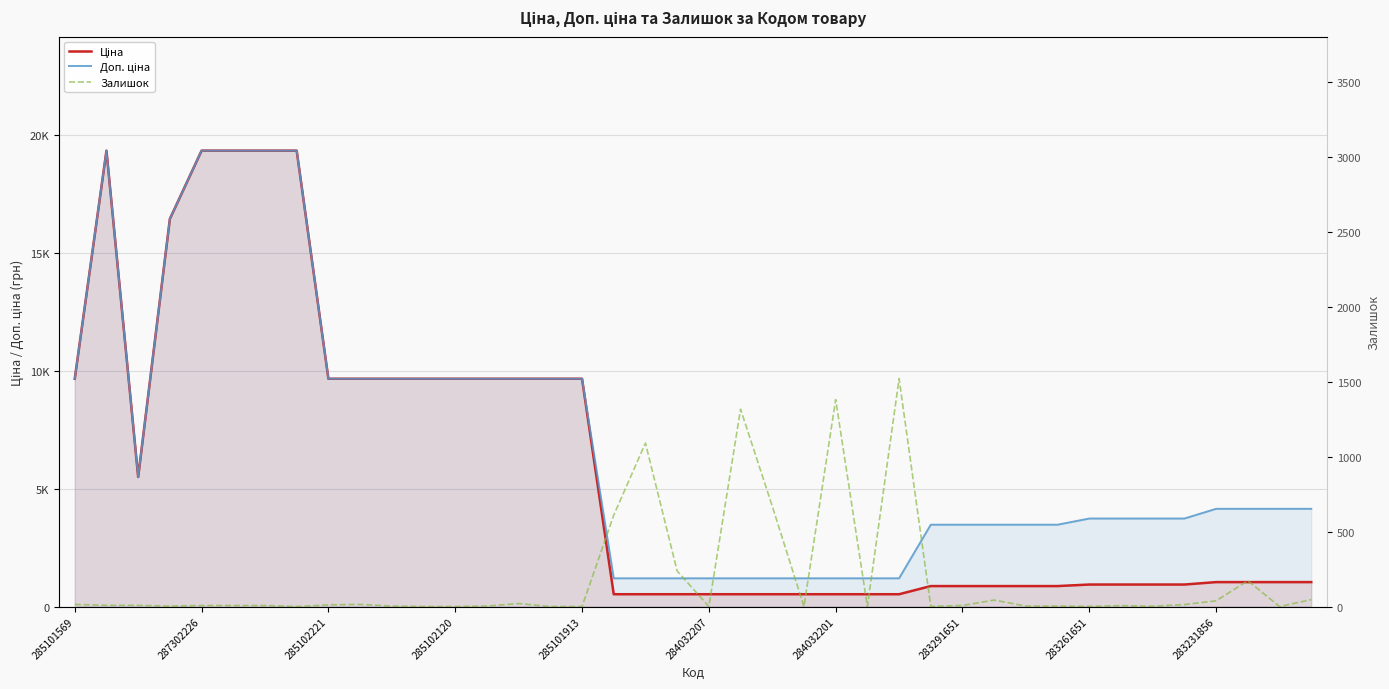

List the series in order of their overall mean, lowest first.

Залишок, Ціна, Доп. ціна